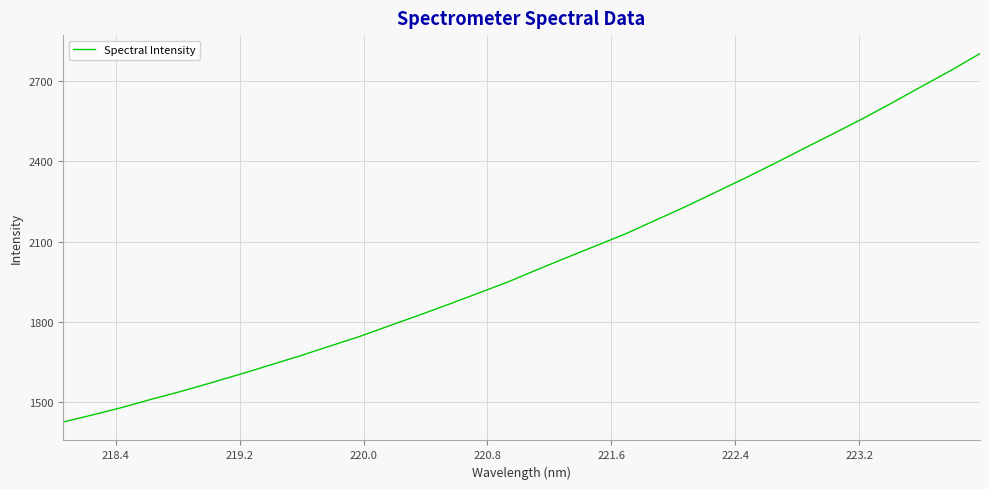

What is the minimum value shown in the chart?

1426.0